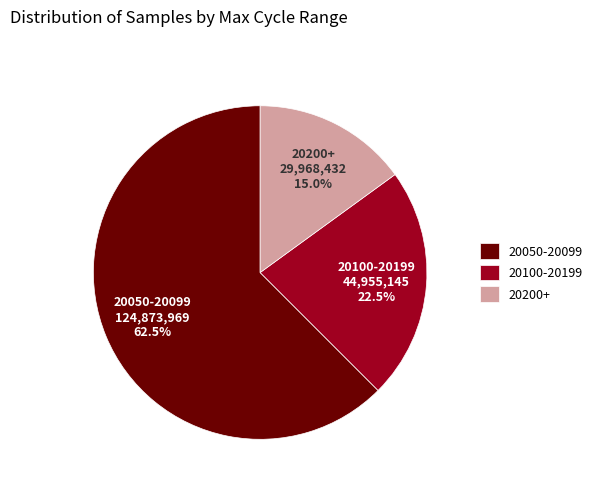

Which category has the smallest portion of the pie?

20200+